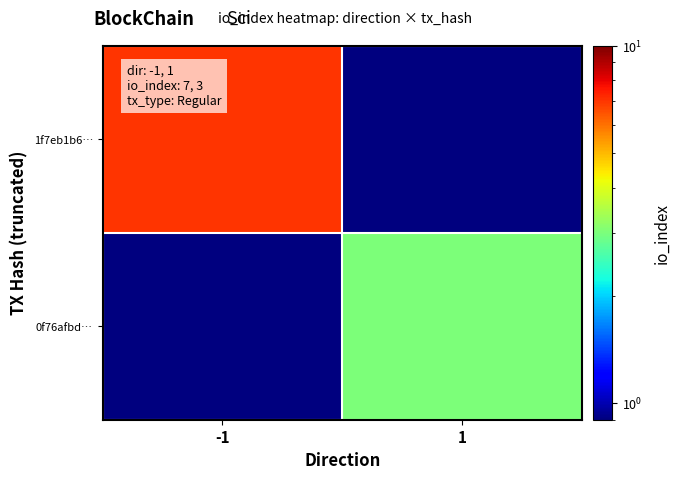

Which label corresponds to the largest value in the chart?

-1